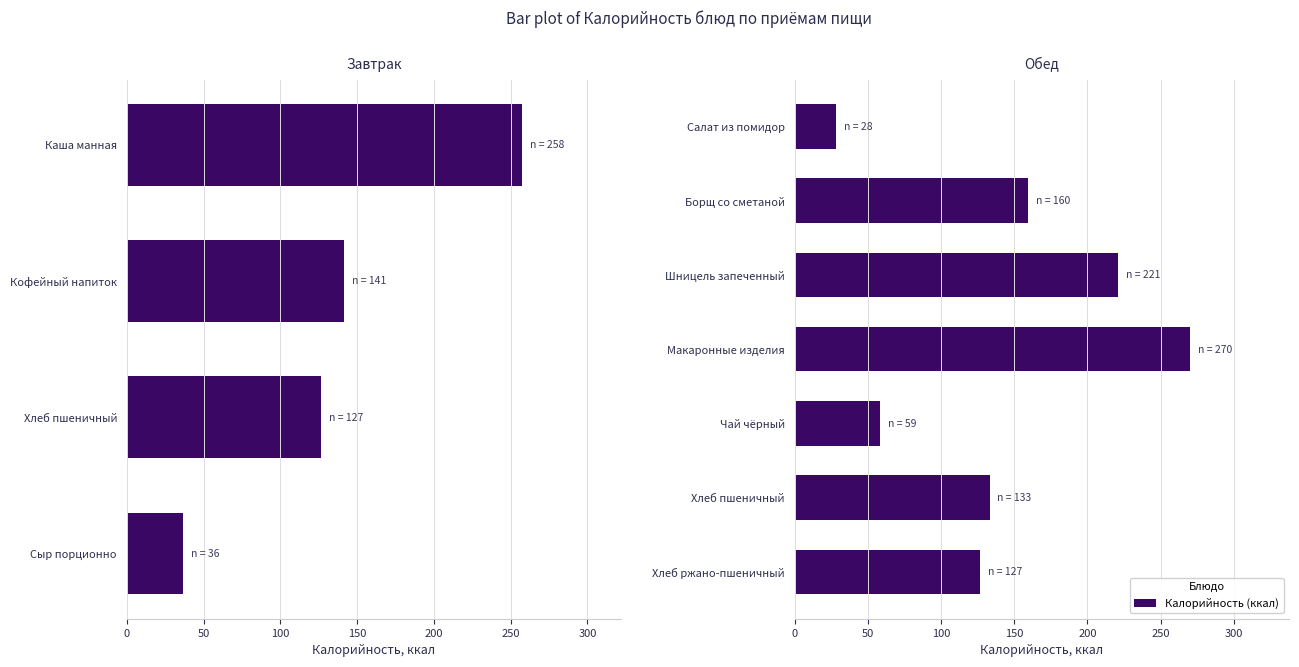

How many bars are there in total?

11